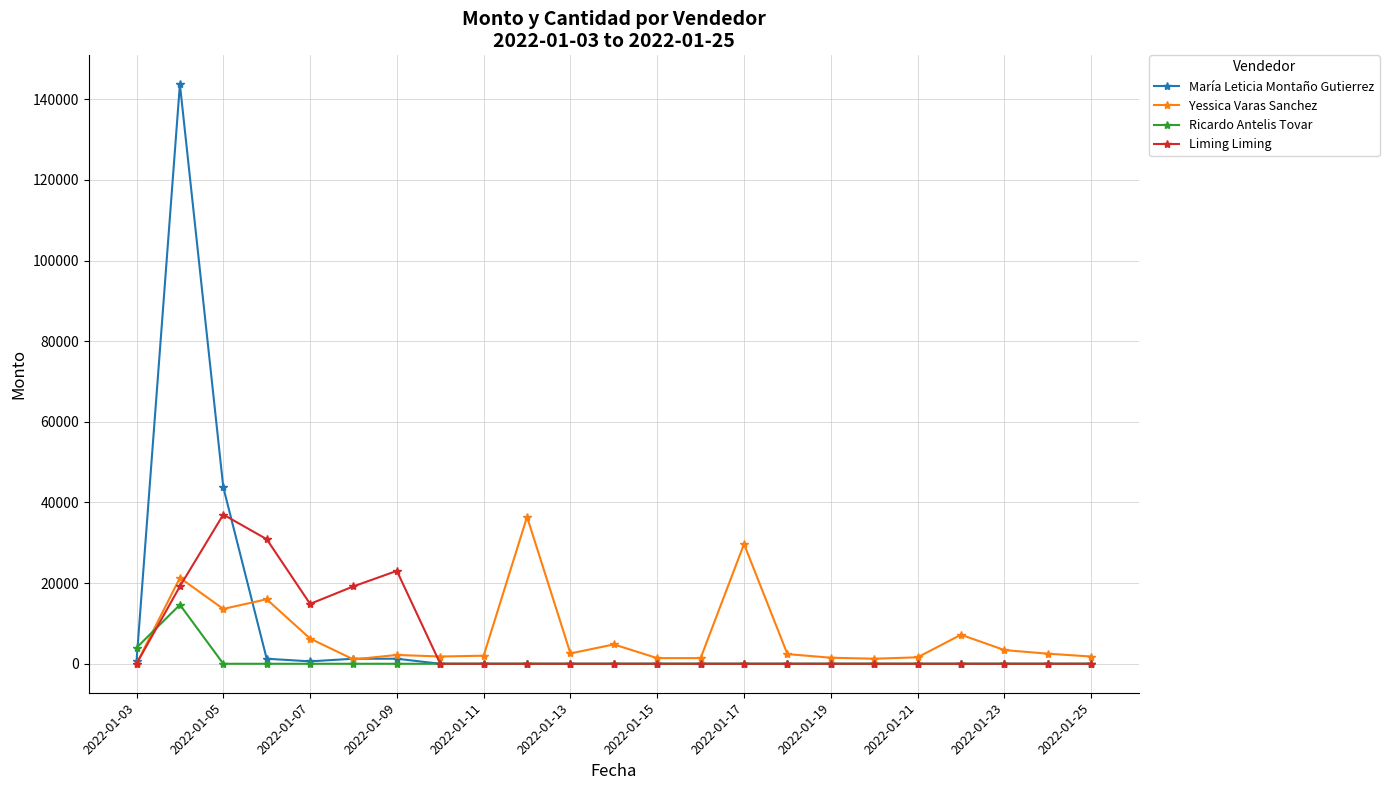

What is the maximum value shown in the chart?

143708.4